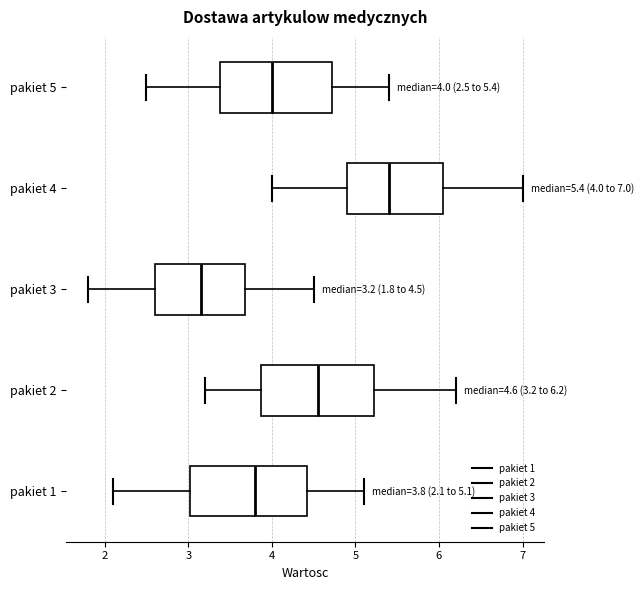

Which box's median line is the furthest to the left?

pakiet 3